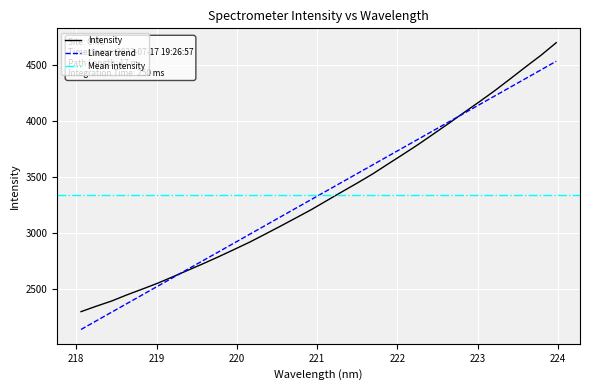

At which label does the data first exceed 3288?

221.1174